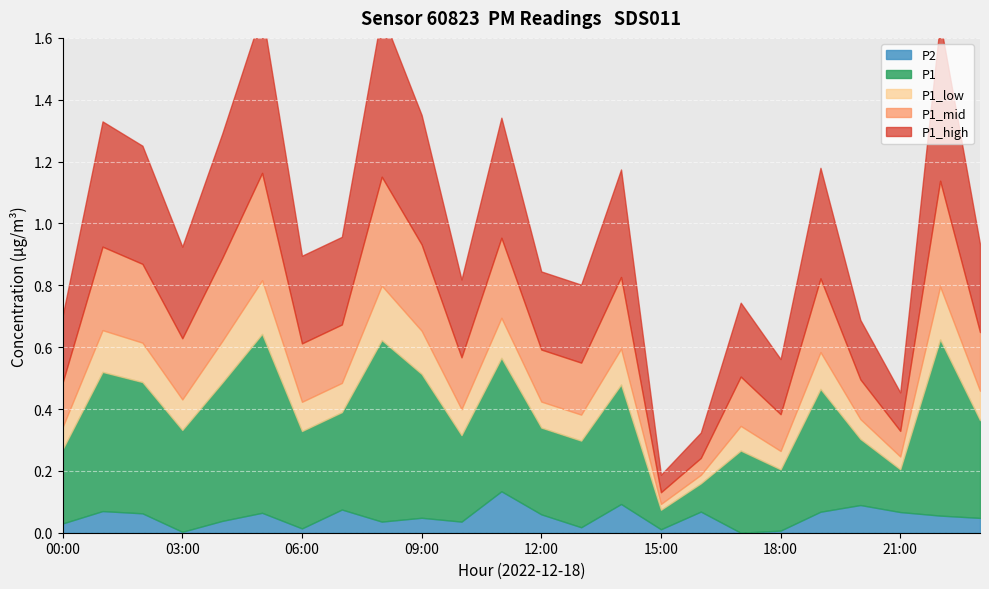

What is the label of the 8th point from the right?

16:00